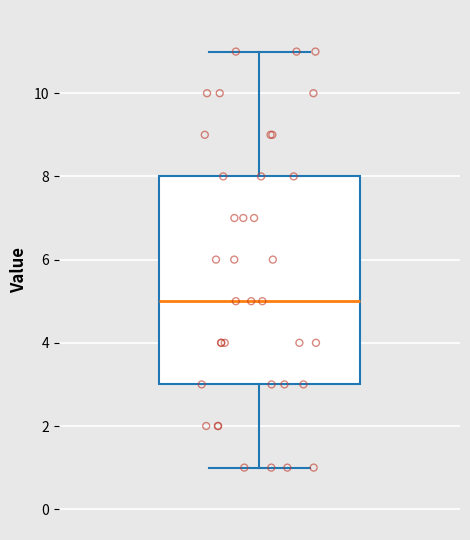

Transcribe this box plot: give where the median line is, the range the box spans, and where the two whiskers end, as read against the y-axis. The values are not printed on the chart, so give them approximately, as read against the axis.

median 5, box 3 to 8, whiskers 1 to 11